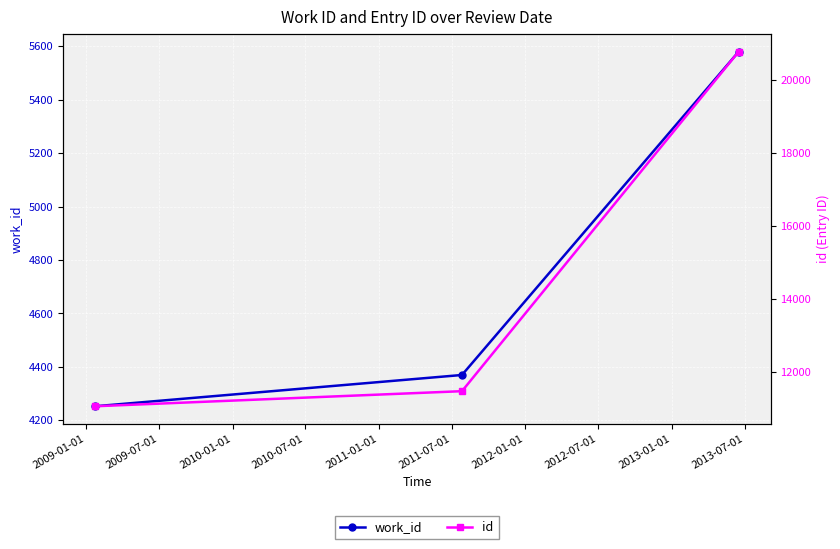

What is the lowest value of the work_id series?

4253